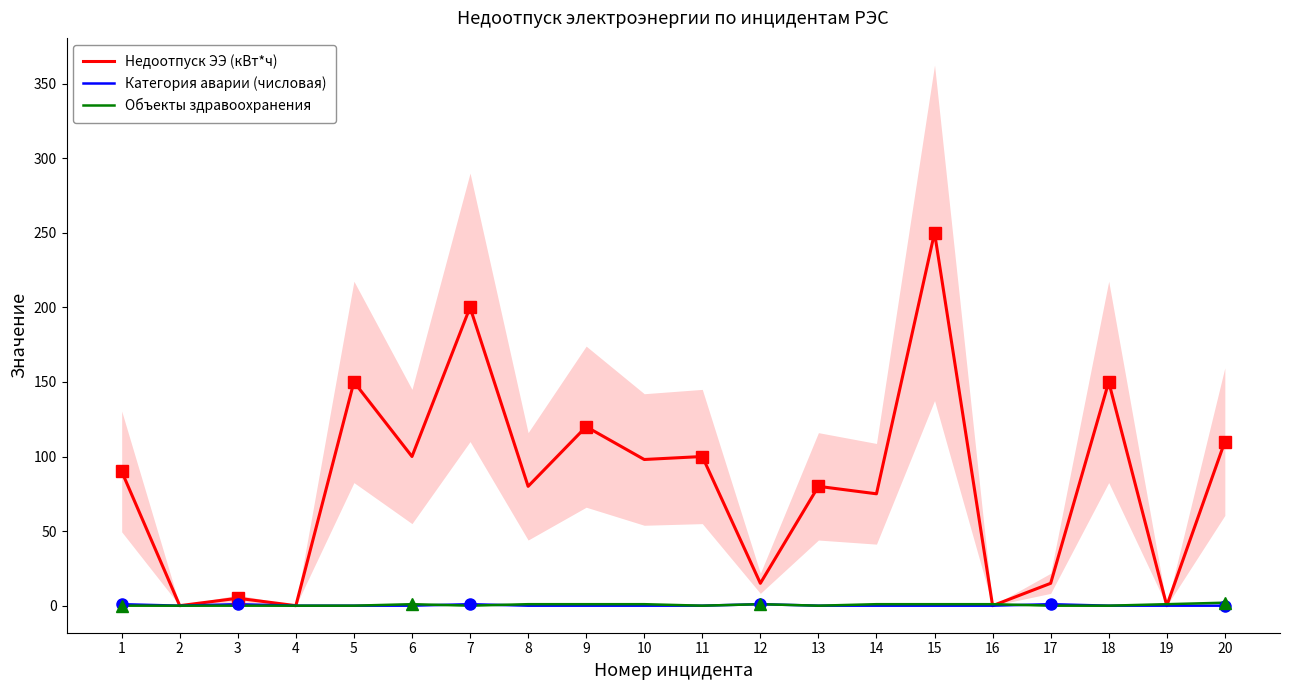

Where does the Недоотпуск ЭЭ (кВт*ч) series first go above 90?

5